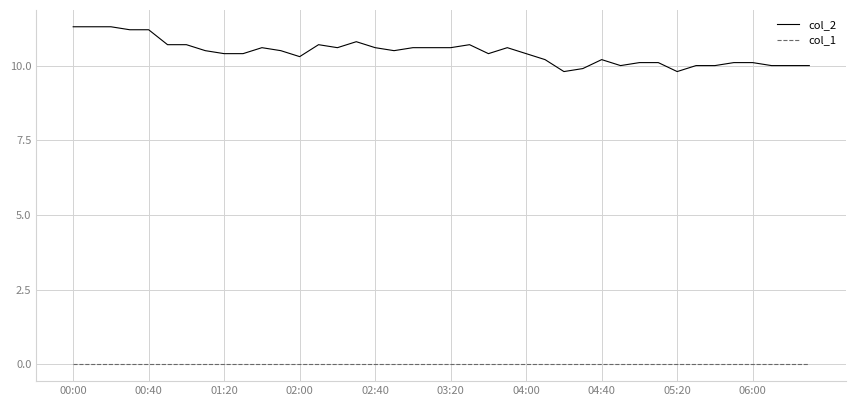

True or false: col_2 and col_1 intersect in this chart.

False